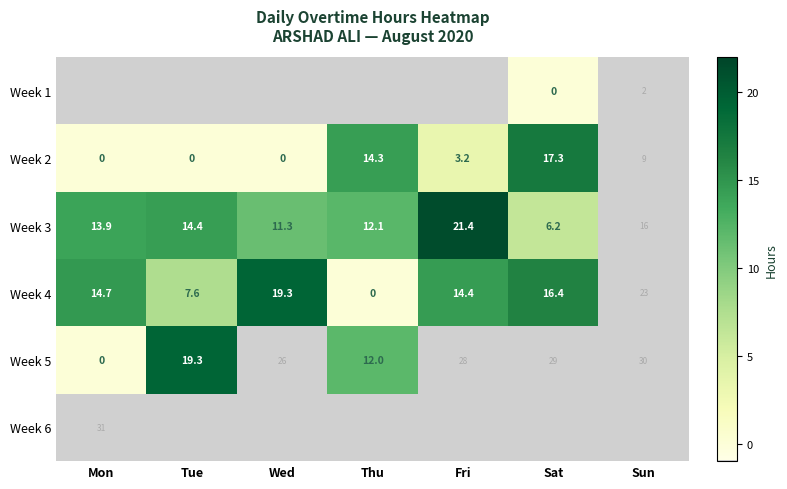

The value of Week 4 at Sat is 16.4. True or false?

True